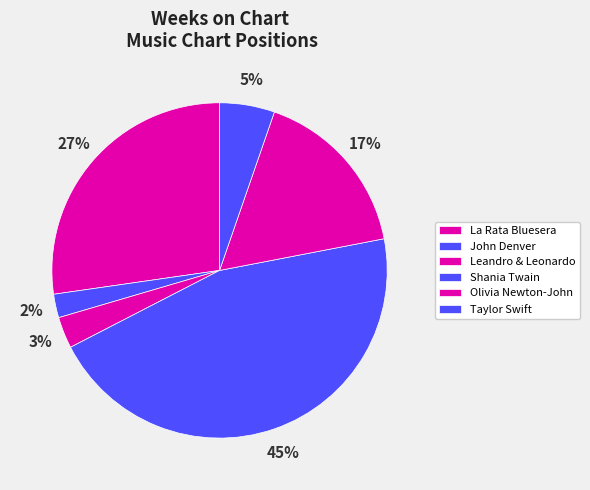

Which category has the biggest portion of the pie?

Shania Twain